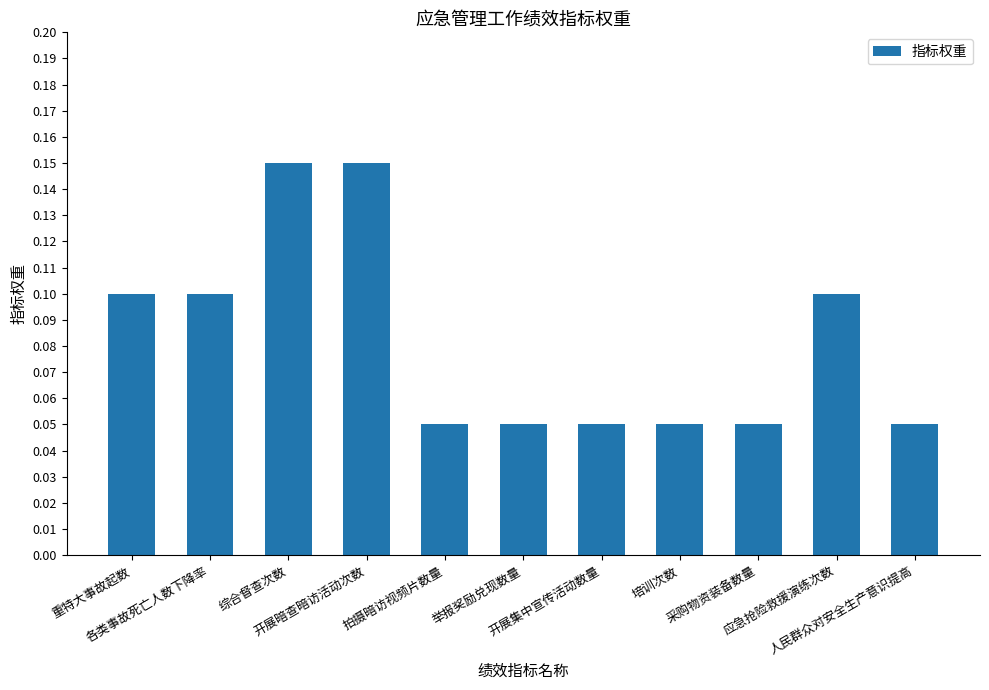

What is the sum of all values?

0.9